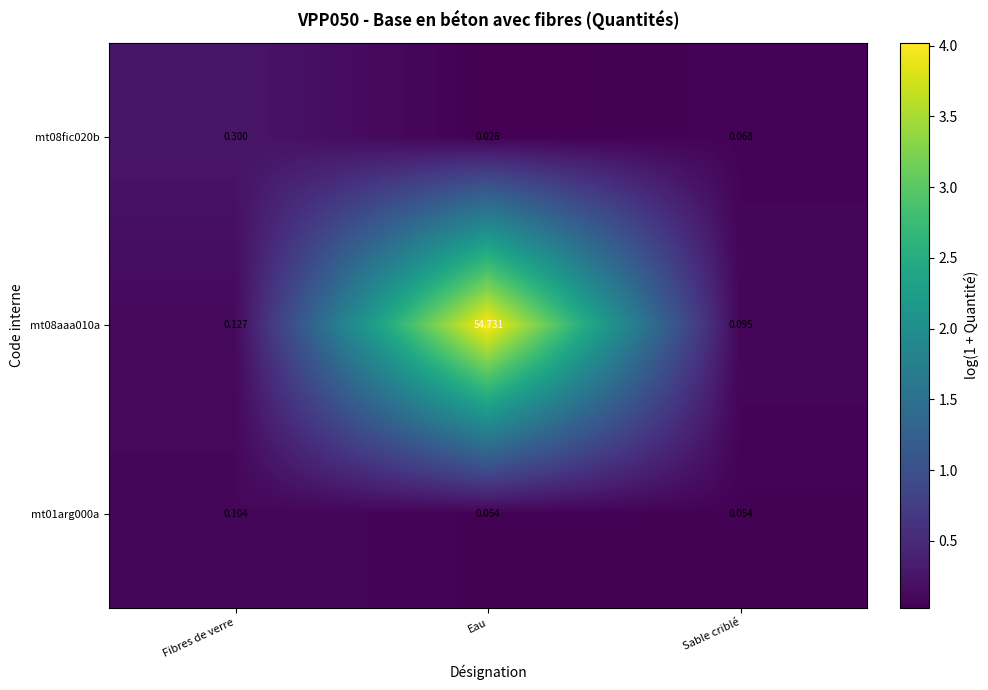

Between Fibres de verre and Sable criblé, which series saw the biggest shift?

mt08fic020b